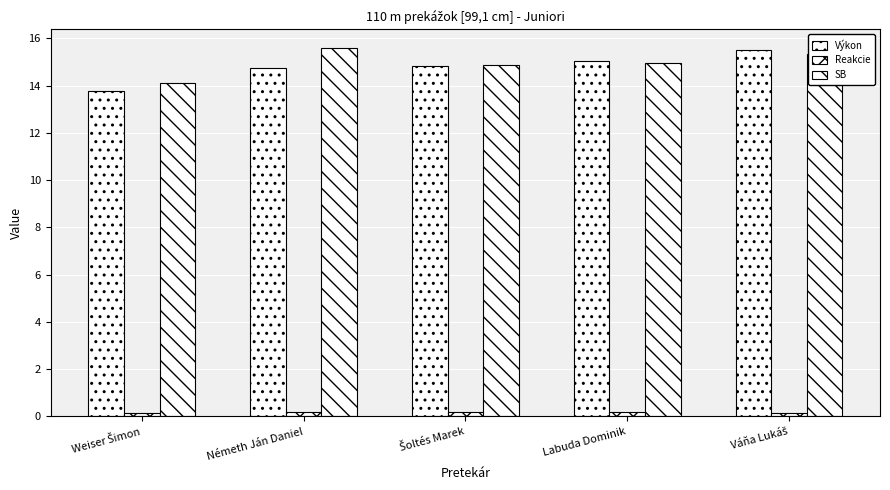

Where is Reakcie nearest to the value 0?

Weiser Šimon